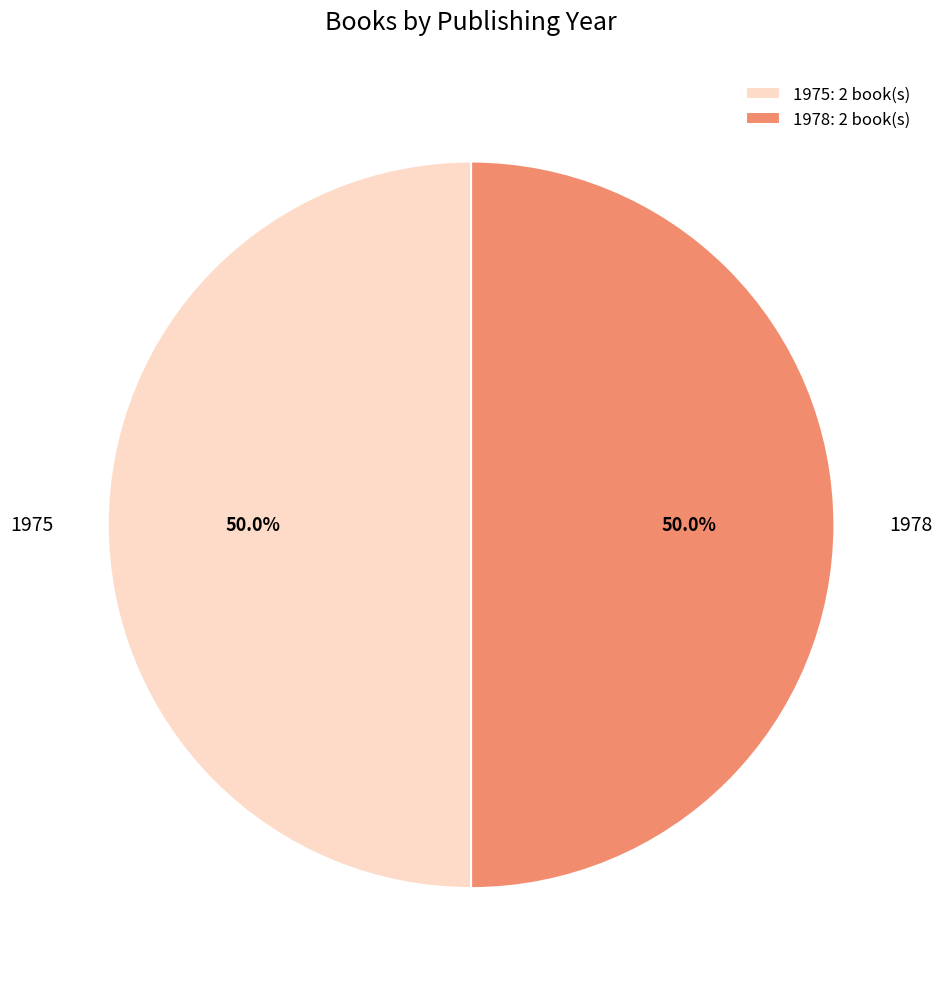

What percentage is NOT represented by 1975?

50.0%